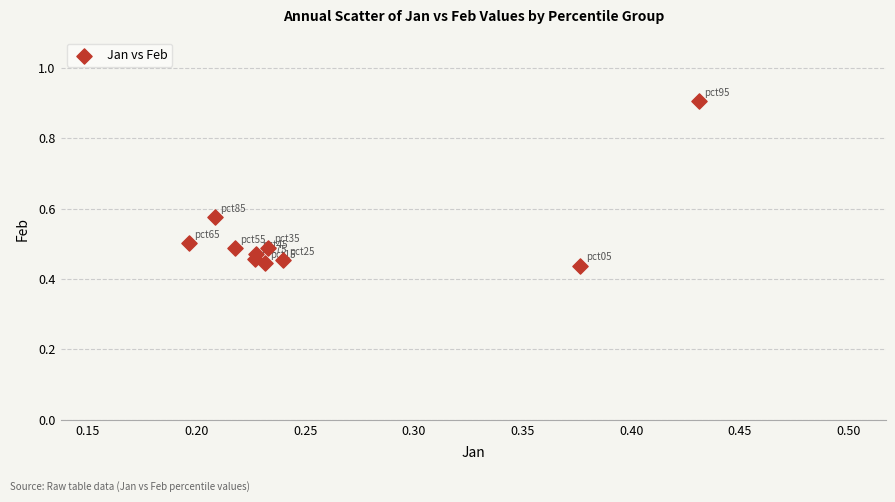

What is the average X value?

0.3